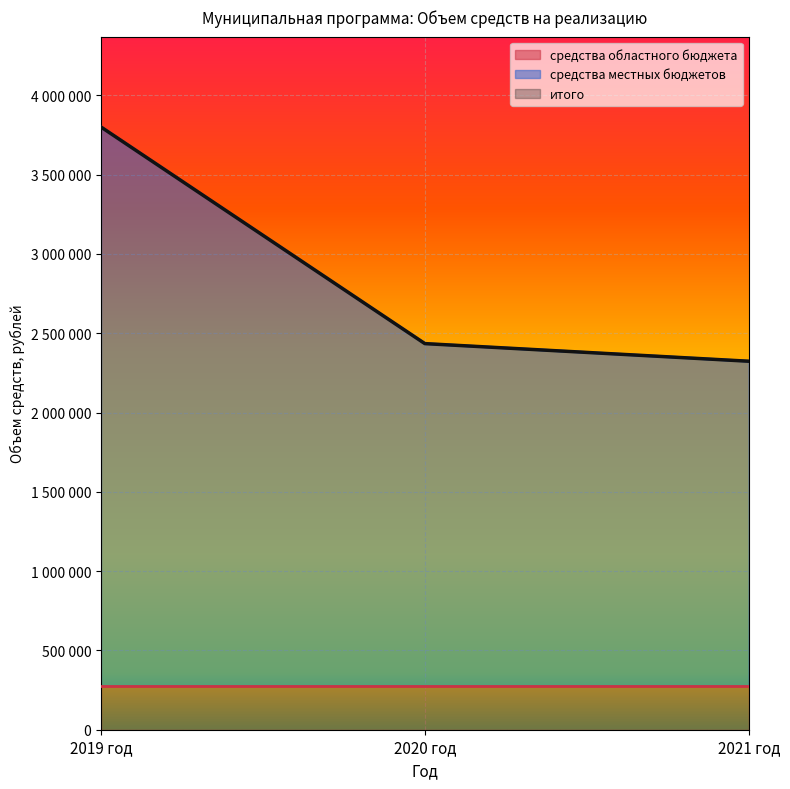

The итого series shows 6399635 at 2019 год. True or false?

False